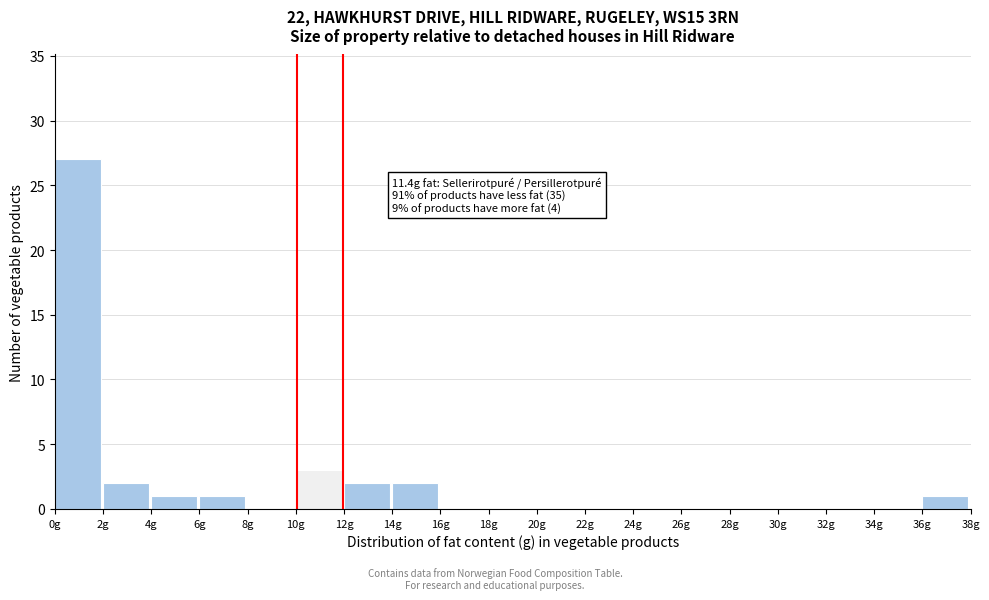

Which range on the x-axis has the tallest bar?

0 to 2